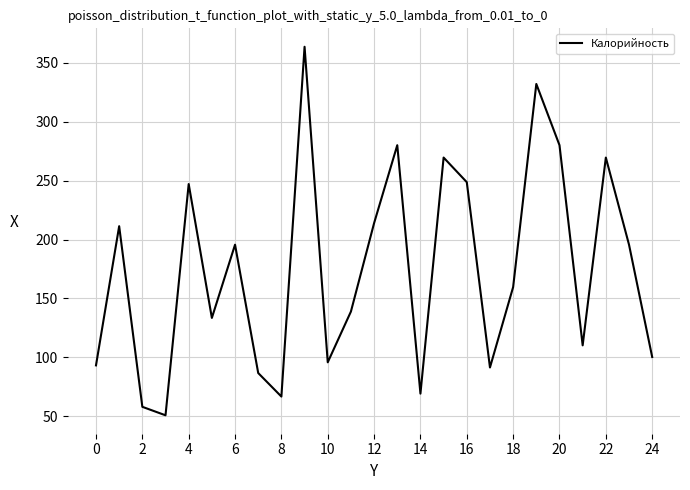

What is the minimum value shown in the chart?

50.7